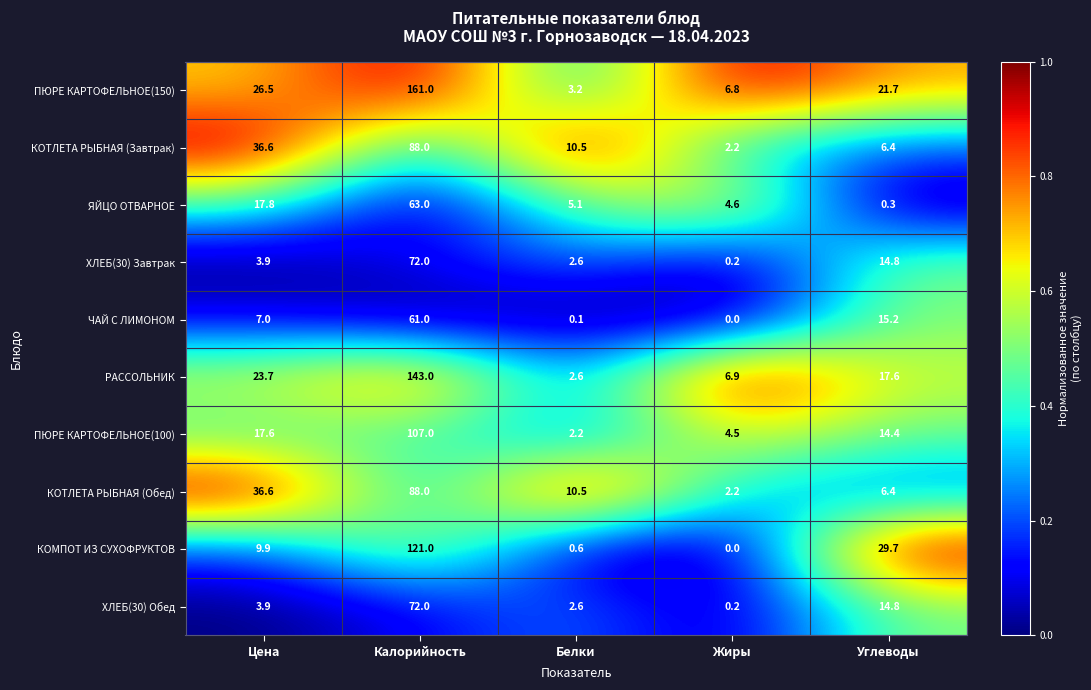

What is the sum of the ХЛЕБ(30) Завтрак values at Цена and Жиры?

4.1